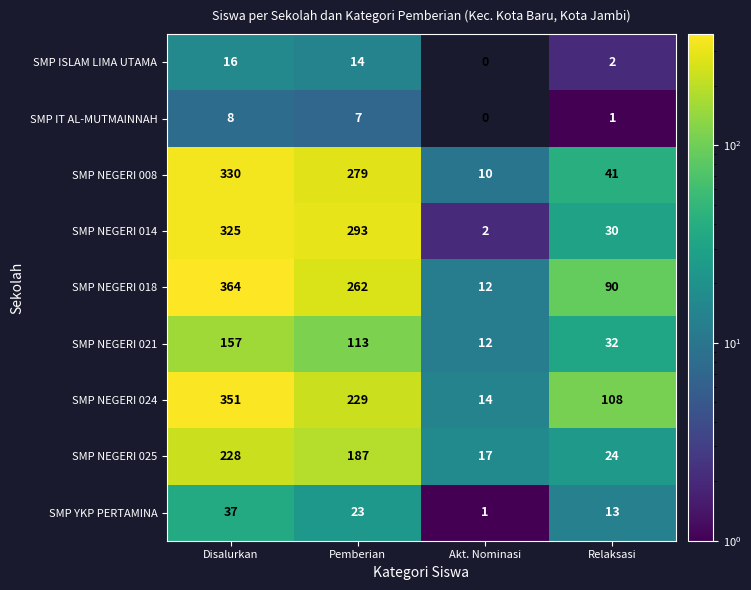

The SMP NEGERI 024 series shows 187 at Relaksasi. True or false?

False